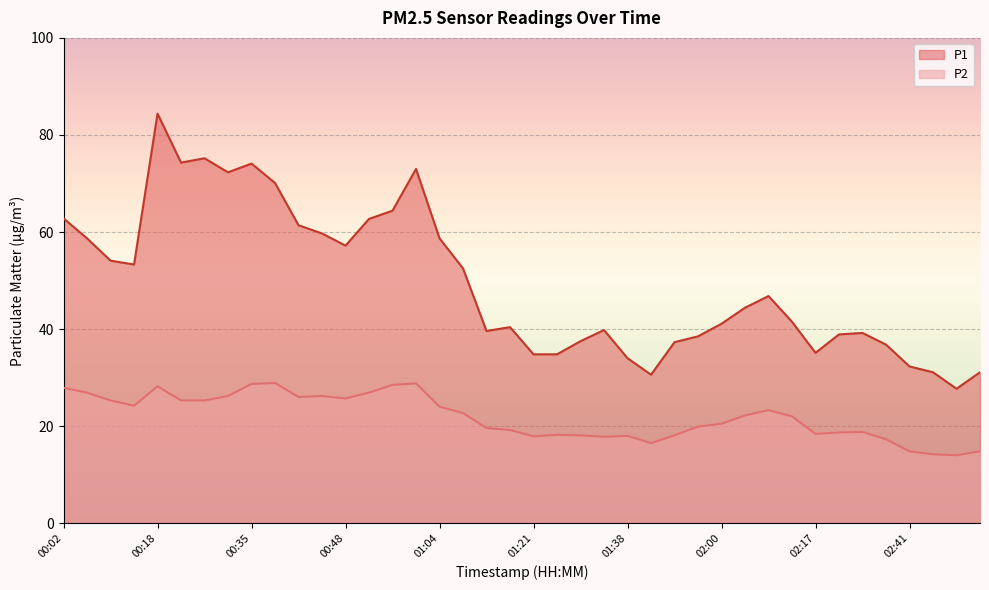

At which category is the sum across all series the highest?

00:18